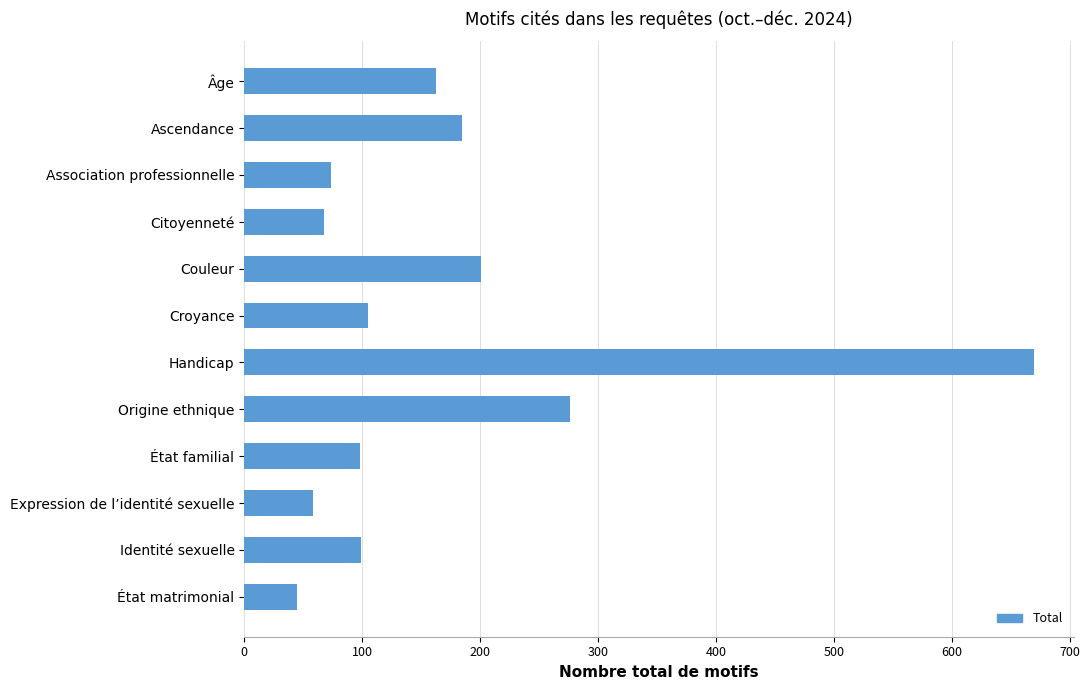

What is the label of the 3rd bar from the top?

Association professionnelle